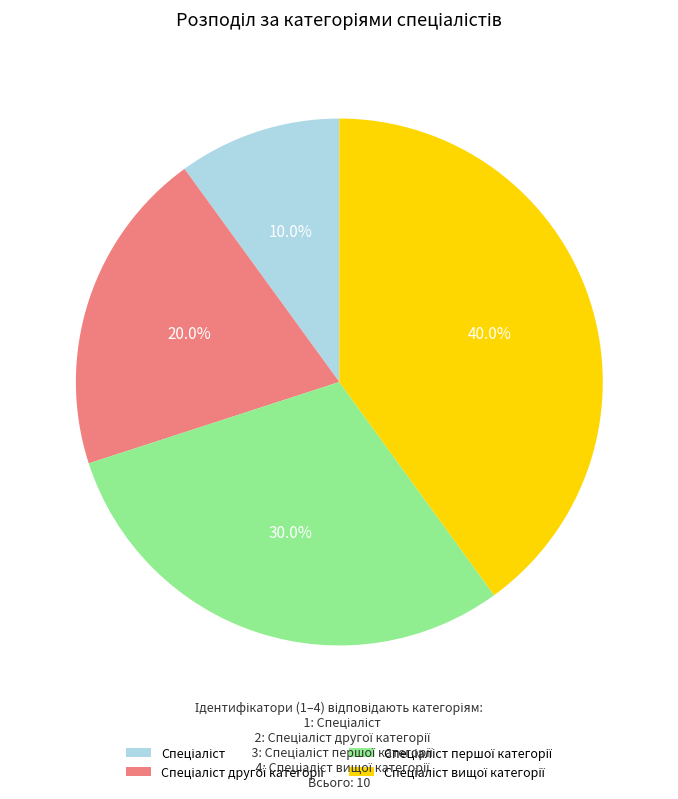

Does any single category account for the majority?

No